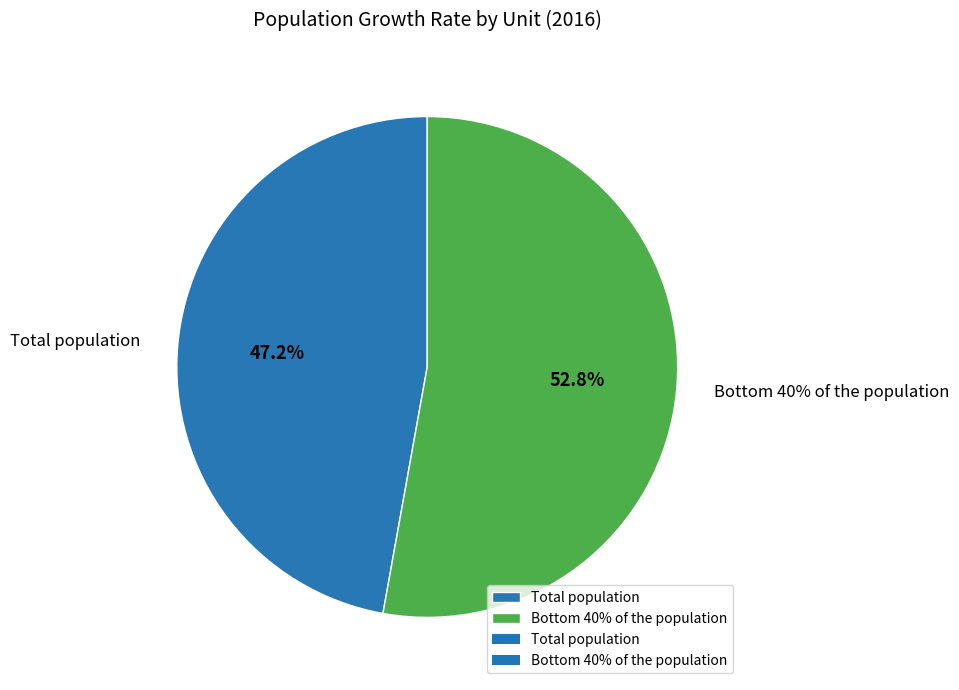

How many slices are in this pie chart?

2